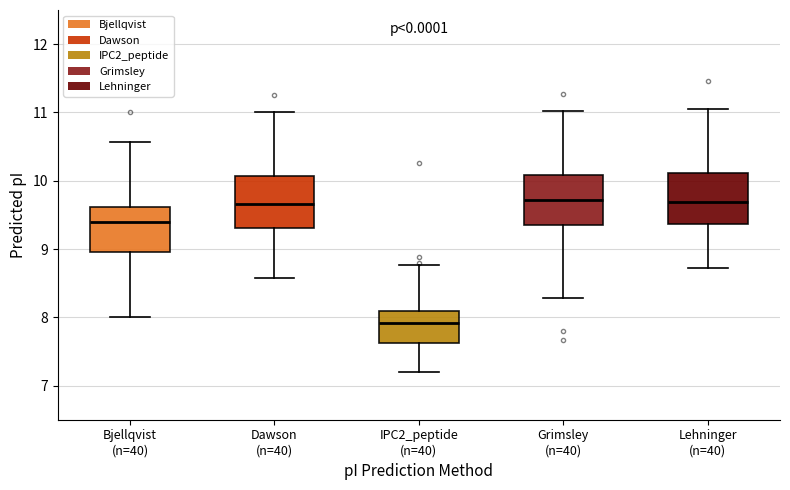

Where does the upper whisker of the box for Dawson (n=40) end on the y-axis? The values are not printed on the chart, so give them approximately, as read against the axis.

11.0